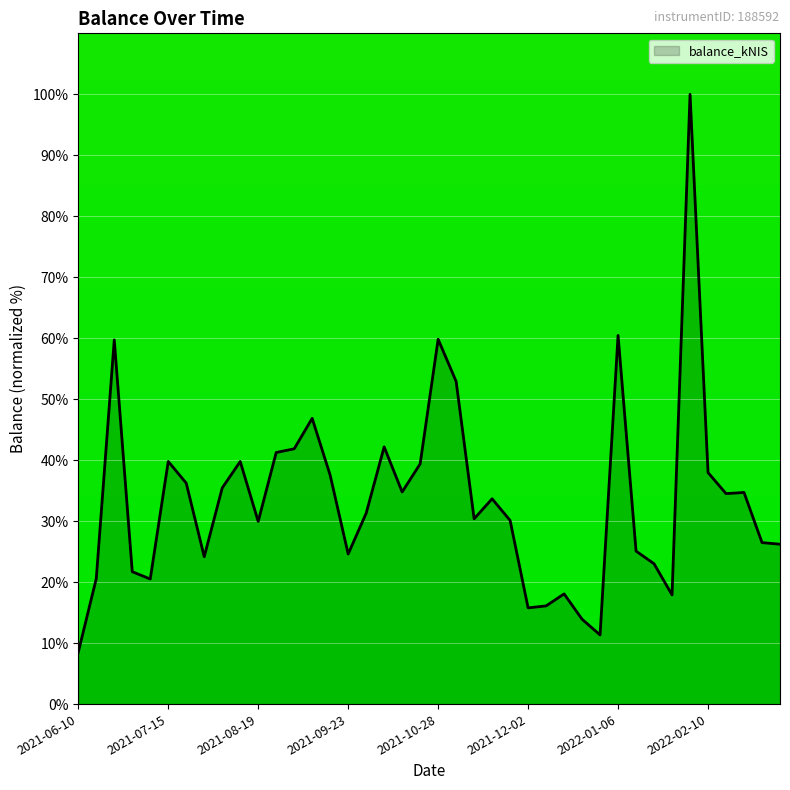

What is the smallest value displayed?

8.5